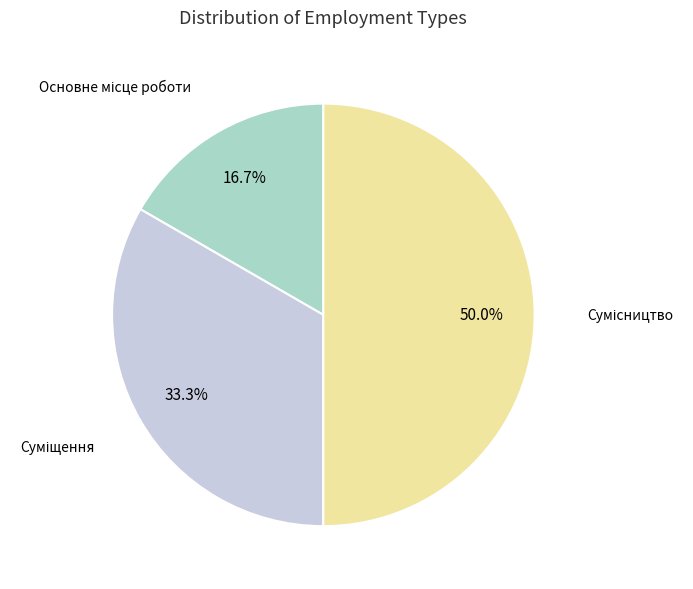

What is the smallest slice in the pie chart?

Основне місце роботи